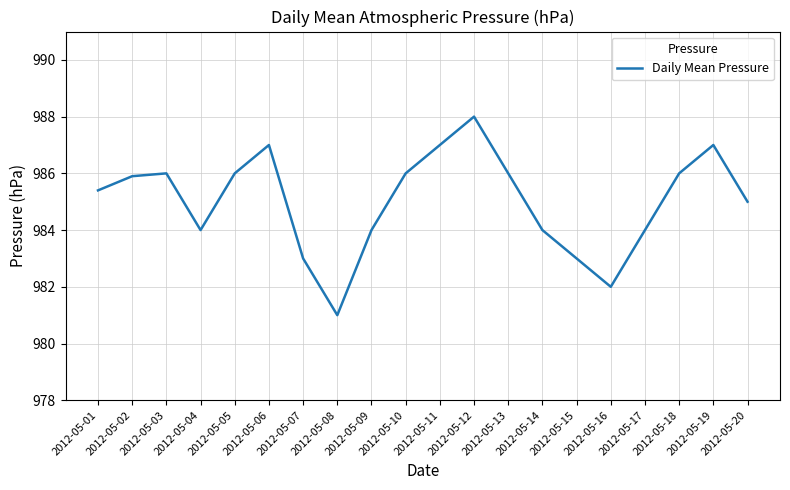

Where is the first local minimum?

2012-05-04